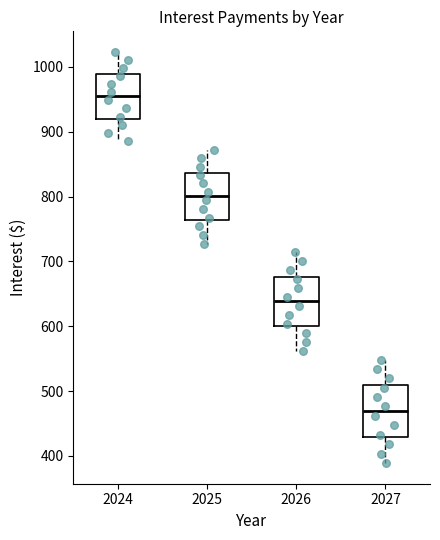

Where does the median line of the box at x = 2027 sit on the y-axis? The values are not printed on the chart, so give them approximately, as read against the axis.

470